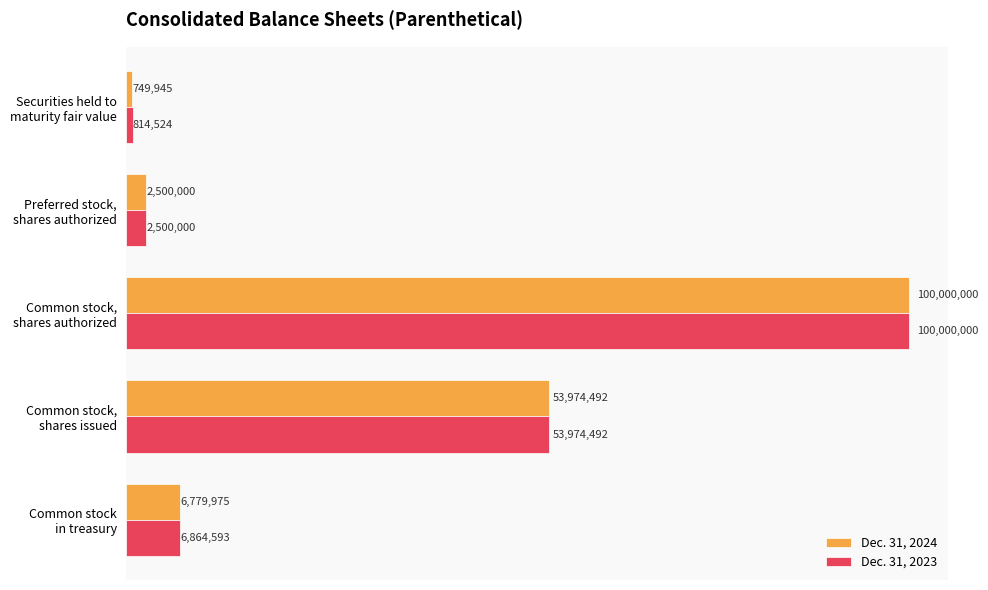

What are all the series names shown in the legend?

Dec. 31, 2024, Dec. 31, 2023